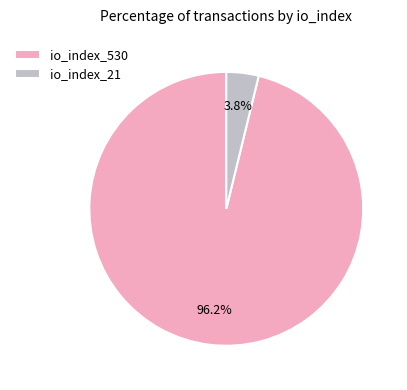

How many slices are in this pie chart?

2